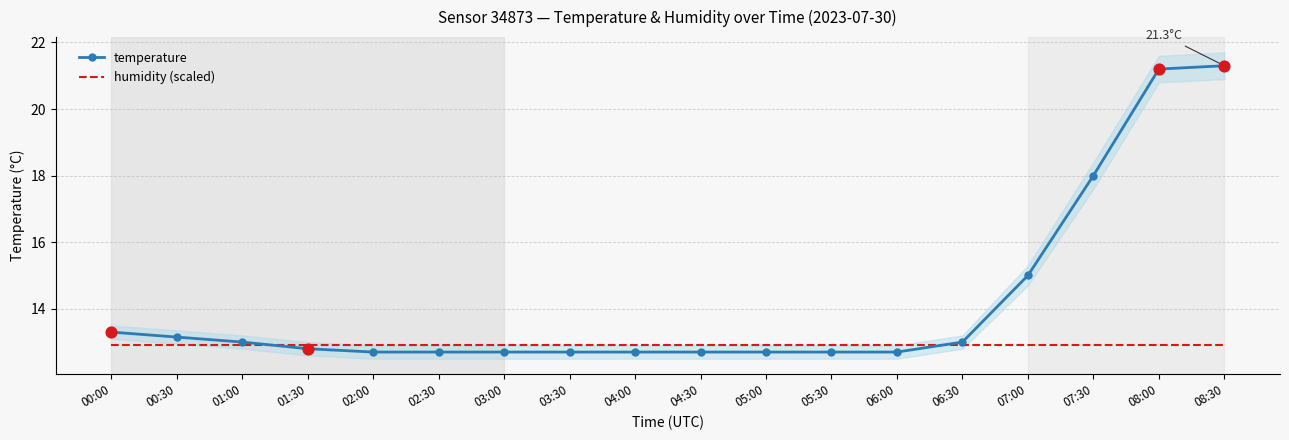

At how many categories does at least one series exceed 16?

3